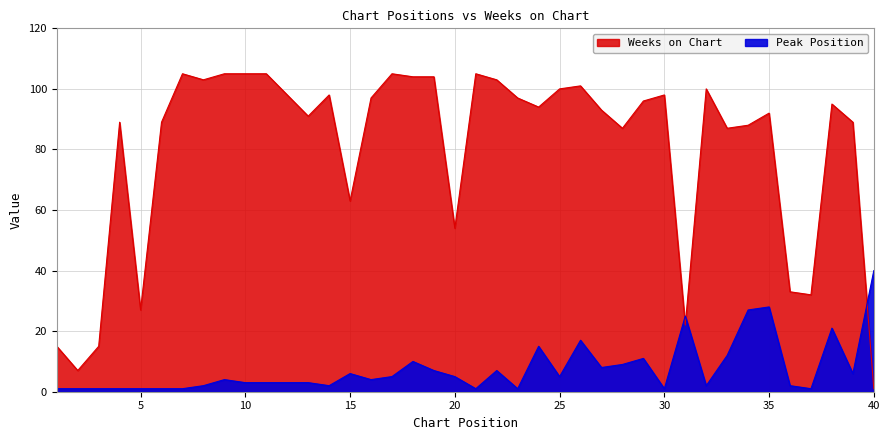

Between 5 and 20, which is larger?

20